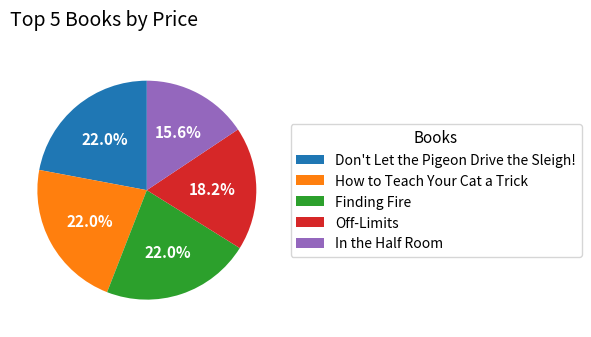

Is the sum of Don't Let the Pigeon Drive the Sleigh! and Finding Fire greater than half?

No